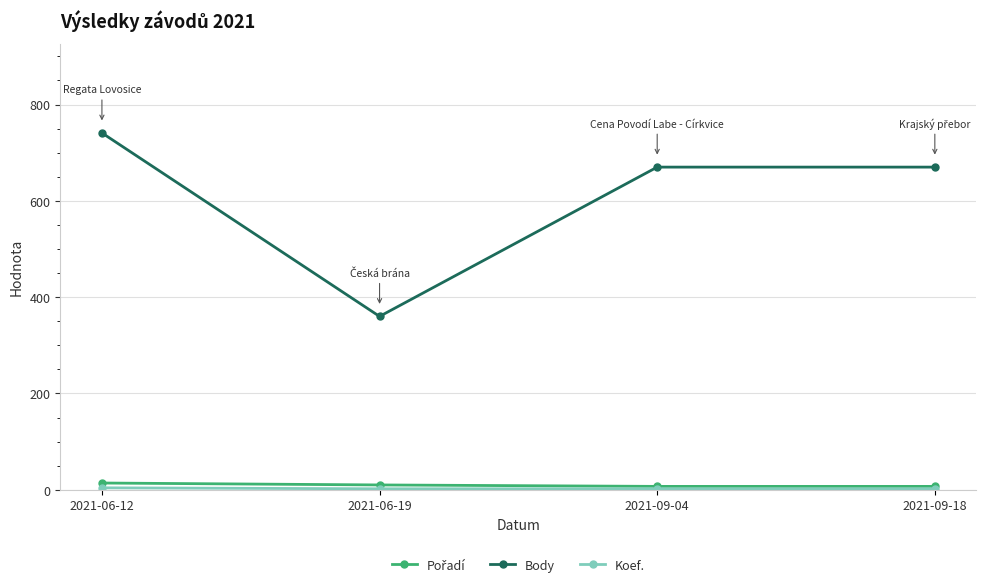

How many series are shown in this chart?

3